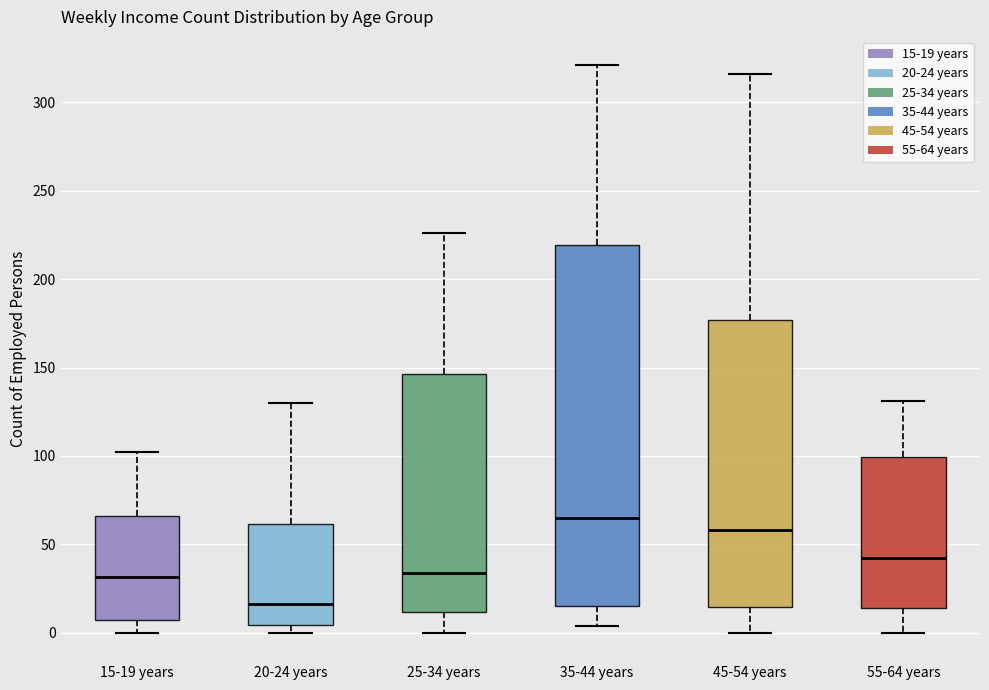

Which box has the lowest median line?

20-24 years